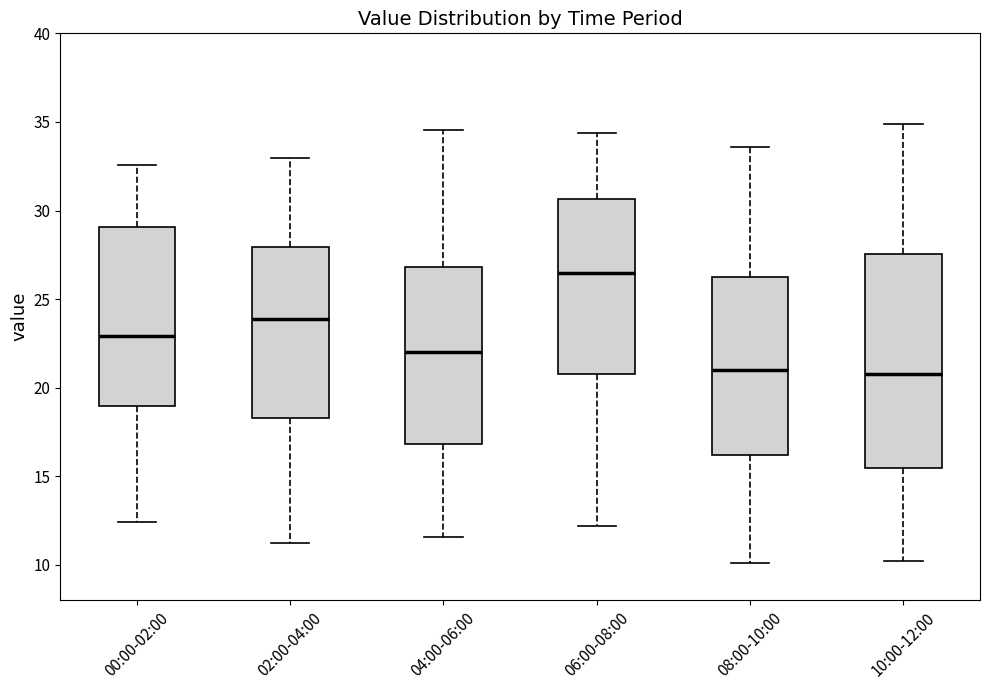

Where does the upper whisker of the box for 10:00-12:00 end on the y-axis? The values are not printed on the chart, so give them approximately, as read against the axis.

35.0